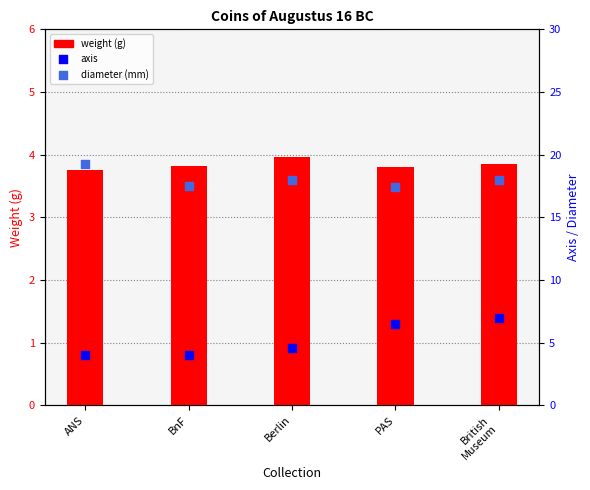

Which series has the largest total across all categories?

diameter